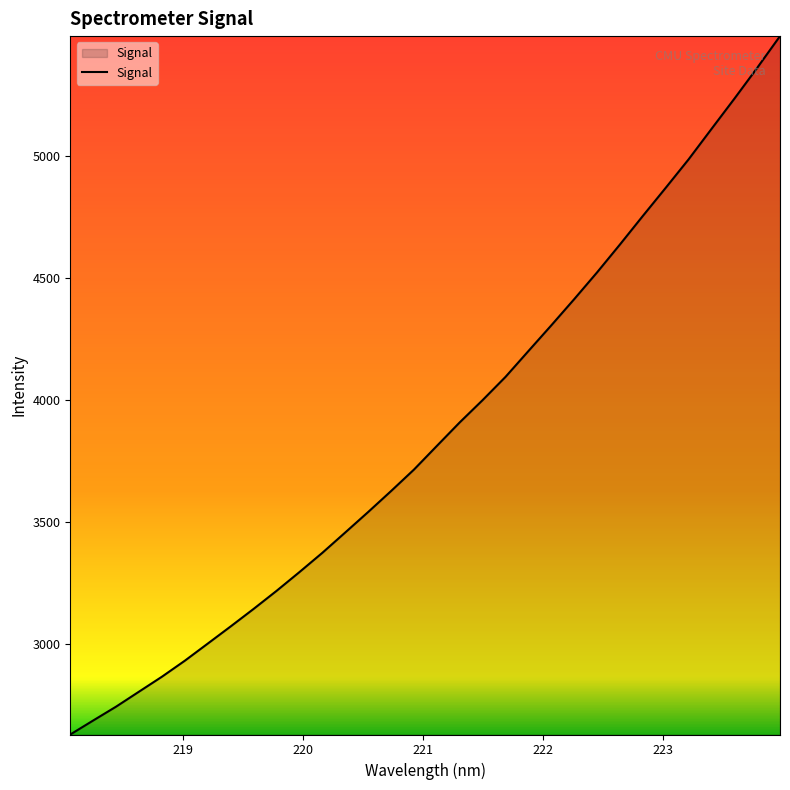

What is the maximum value shown in the chart?

5489.5